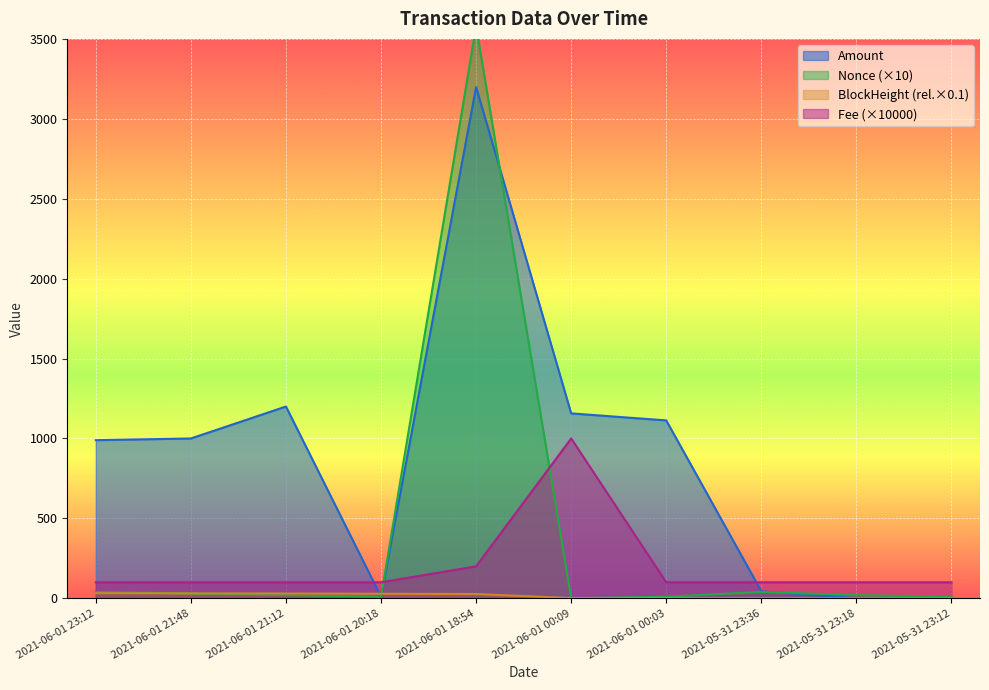

Which category has the highest value across all series?

2021-06-01 18:54